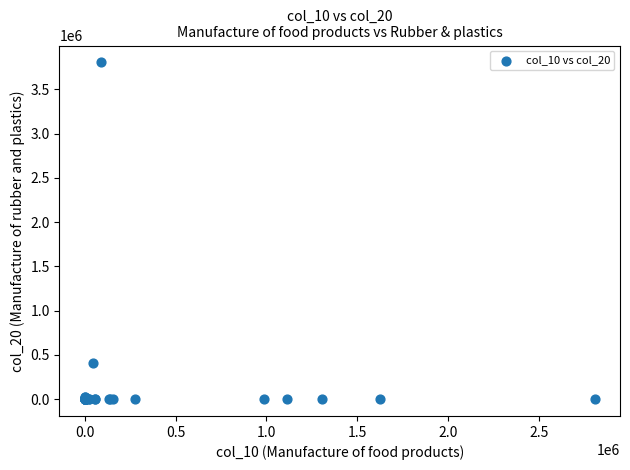

What Y value in the scatter plot is closest to 1901705?

408093.1